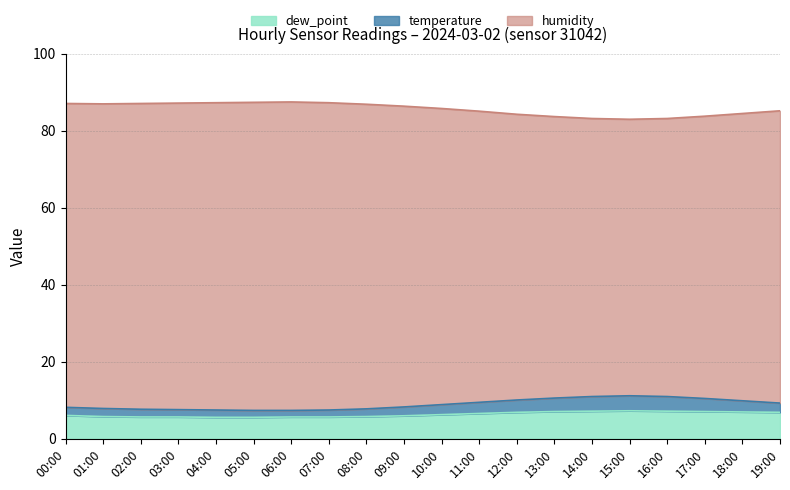

What is the difference between the second highest and second lowest values in the temperature series?

3.6